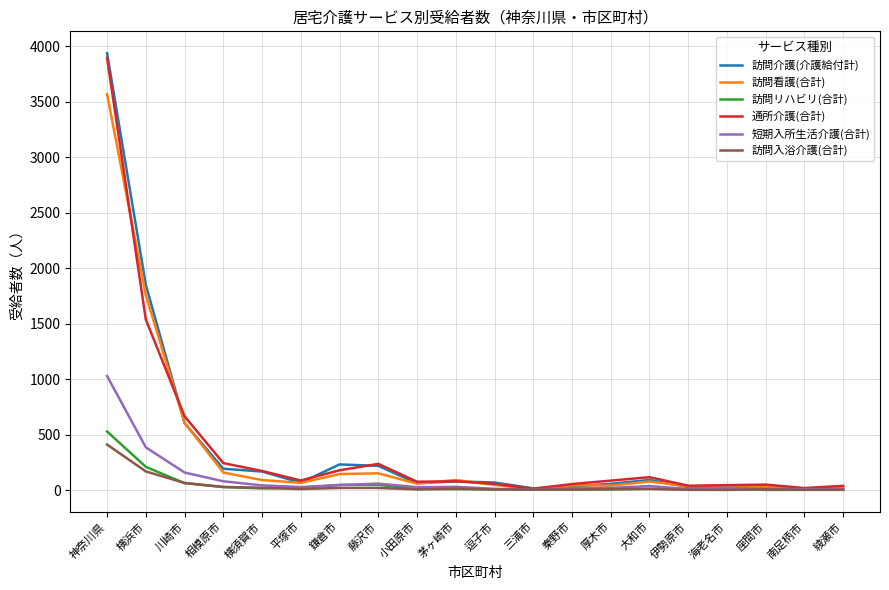

What is the highest value of the 訪問入浴介護(合計) series?

410